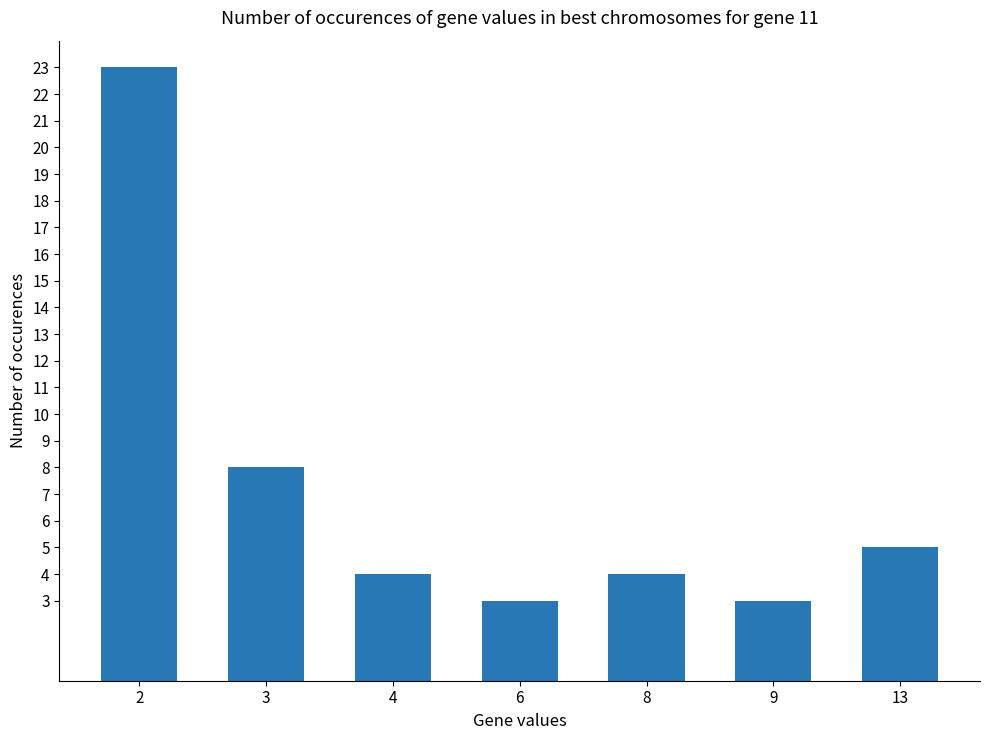

Reading left to right, list all the values displayed in this chart.

23	8	4	3	4	3	5